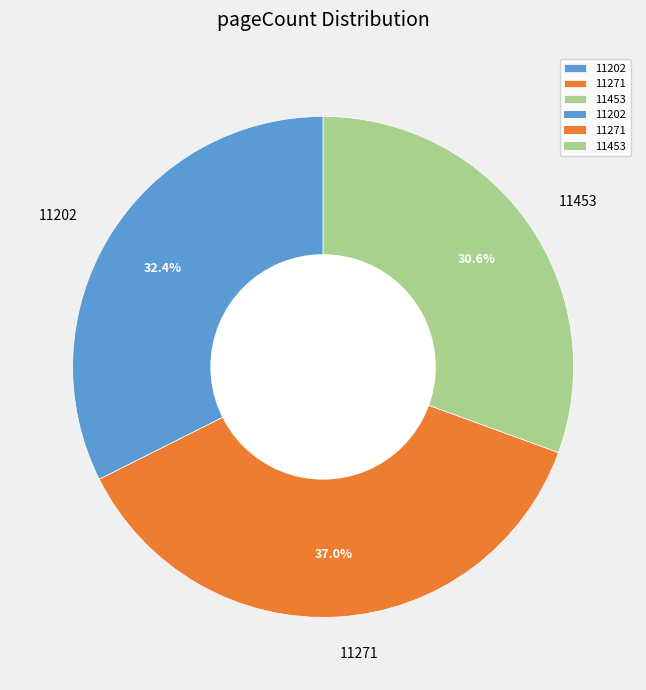

To the nearest percent, what portion does 11453 represent?

31%